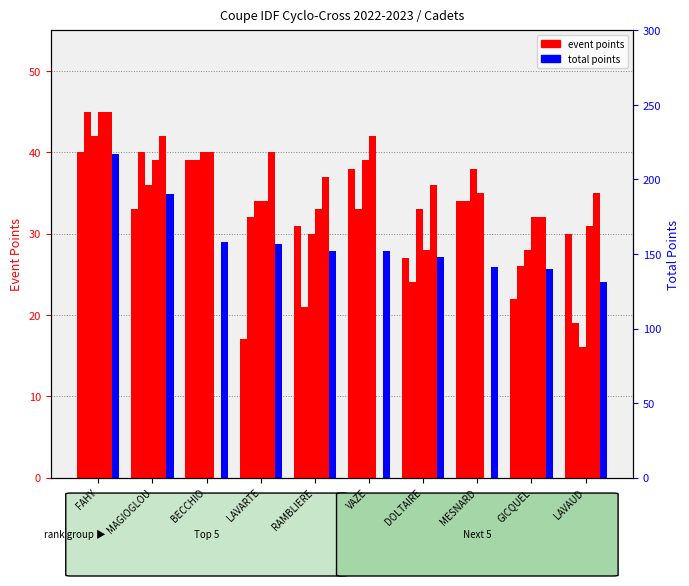

How many groups of bars are there?

10